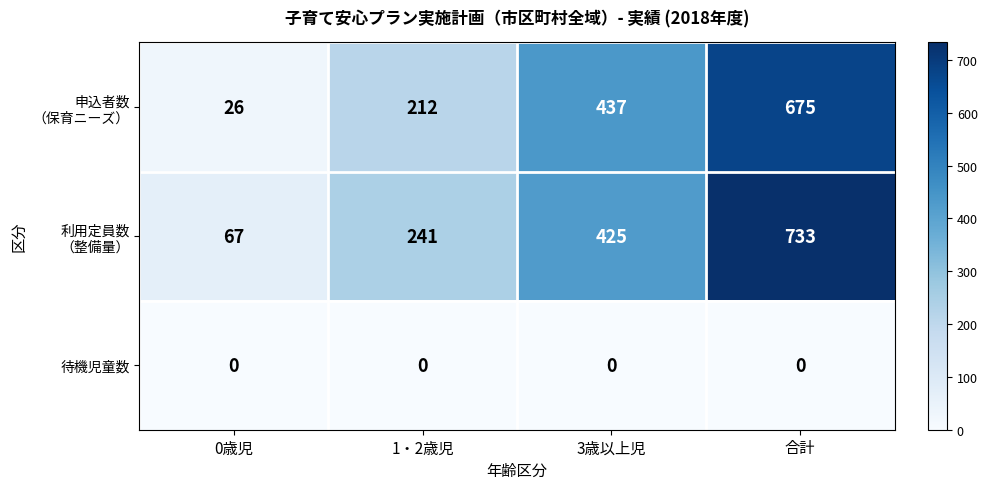

Which category has the highest value across all series?

合計